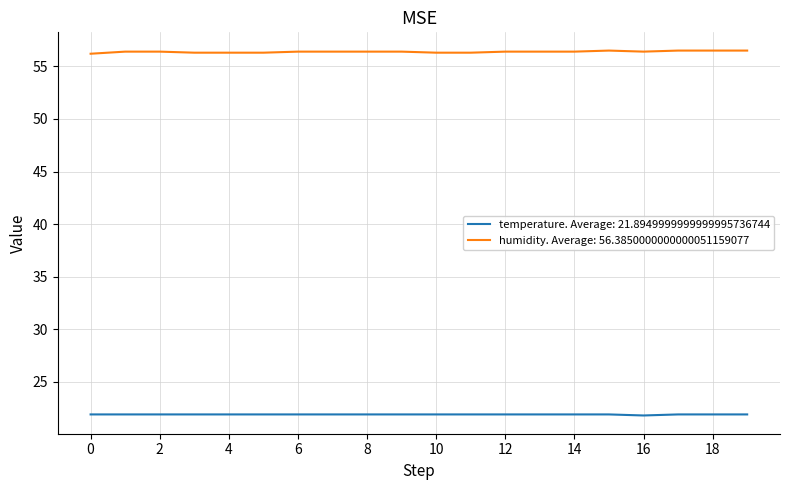

True or false: temperature. Average: 21.8949999999999995736744 and humidity. Average: 56.3850000000000051159077 cross at least once.

False